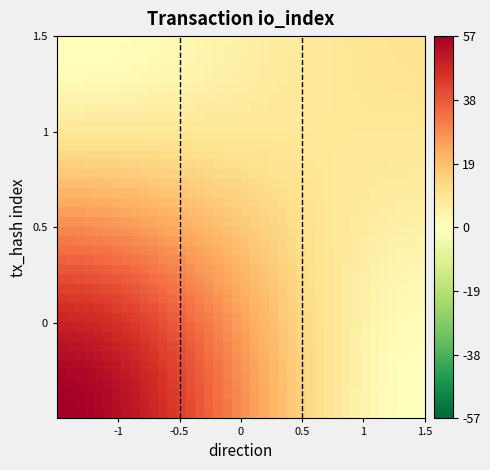

At how many categories does at least one series exceed 21?

23